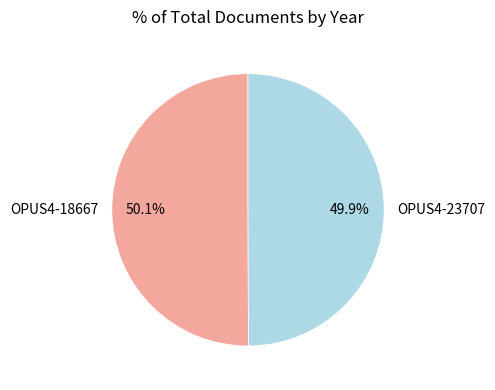

Count the number of slices in the pie.

2